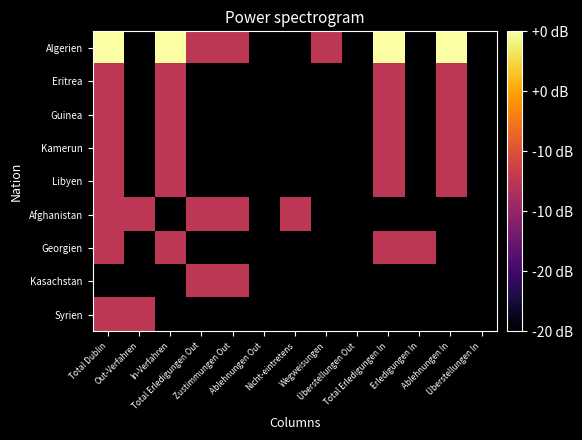

Reading left to right, extract all data points from this chart.

Algerien: Total Dublin=2	Out-Verfahren=0	In-Verfahren=2	Total Erledigungen Out=1	Zustimmungen Out=1	Ablehnungen Out=0	Nicht-eintretens=0	Wegweisungen=1	Überstellungen Out=0	Total Erledigungen In=2	Erledigungen In=0	Ablehnungen In=2	Überstellungen In=0
Eritrea: Total Dublin=1	Out-Verfahren=0	In-Verfahren=1	Total Erledigungen Out=0	Zustimmungen Out=0	Ablehnungen Out=0	Nicht-eintretens=0	Wegweisungen=0	Überstellungen Out=0	Total Erledigungen In=1	Erledigungen In=0	Ablehnungen In=1	Überstellungen In=0
Guinea: Total Dublin=1	Out-Verfahren=0	In-Verfahren=1	Total Erledigungen Out=0	Zustimmungen Out=0	Ablehnungen Out=0	Nicht-eintretens=0	Wegweisungen=0	Überstellungen Out=0	Total Erledigungen In=1	Erledigungen In=0	Ablehnungen In=1	Überstellungen In=0
Kamerun: Total Dublin=1	Out-Verfahren=0	In-Verfahren=1	Total Erledigungen Out=0	Zustimmungen Out=0	Ablehnungen Out=0	Nicht-eintretens=0	Wegweisungen=0	Überstellungen Out=0	Total Erledigungen In=1	Erledigungen In=0	Ablehnungen In=1	Überstellungen In=0
Libyen: Total Dublin=1	Out-Verfahren=0	In-Verfahren=1	Total Erledigungen Out=0	Zustimmungen Out=0	Ablehnungen Out=0	Nicht-eintretens=0	Wegweisungen=0	Überstellungen Out=0	Total Erledigungen In=1	Erledigungen In=0	Ablehnungen In=1	Überstellungen In=0
Afghanistan: Total Dublin=1	Out-Verfahren=1	In-Verfahren=0	Total Erledigungen Out=1	Zustimmungen Out=1	Ablehnungen Out=0	Nicht-eintretens=1	Wegweisungen=0	Überstellungen Out=0	Total Erledigungen In=0	Erledigungen In=0	Ablehnungen In=0	Überstellungen In=0
Georgien: Total Dublin=1	Out-Verfahren=0	In-Verfahren=1	Total Erledigungen Out=0	Zustimmungen Out=0	Ablehnungen Out=0	Nicht-eintretens=0	Wegweisungen=0	Überstellungen Out=0	Total Erledigungen In=1	Erledigungen In=1	Ablehnungen In=0	Überstellungen In=0
Kasachstan: Total Dublin=0	Out-Verfahren=0	In-Verfahren=0	Total Erledigungen Out=1	Zustimmungen Out=1	Ablehnungen Out=0	Nicht-eintretens=0	Wegweisungen=0	Überstellungen Out=0	Total Erledigungen In=0	Erledigungen In=0	Ablehnungen In=0	Überstellungen In=0
Syrien: Total Dublin=1	Out-Verfahren=1	In-Verfahren=0	Total Erledigungen Out=0	Zustimmungen Out=0	Ablehnungen Out=0	Nicht-eintretens=0	Wegweisungen=0	Überstellungen Out=0	Total Erledigungen In=0	Erledigungen In=0	Ablehnungen In=0	Überstellungen In=0